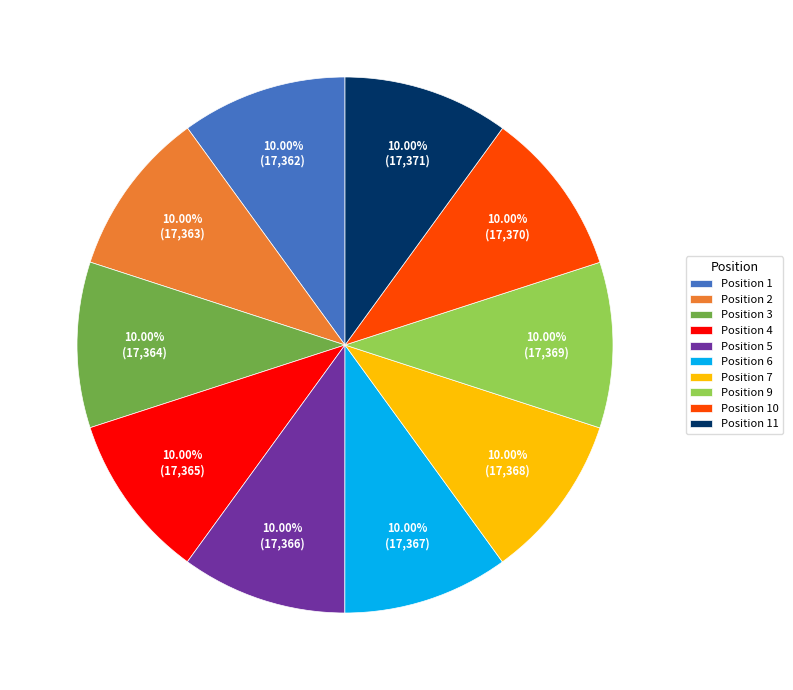

Do Position 5 and Position 1 together represent more than half of the pie?

No